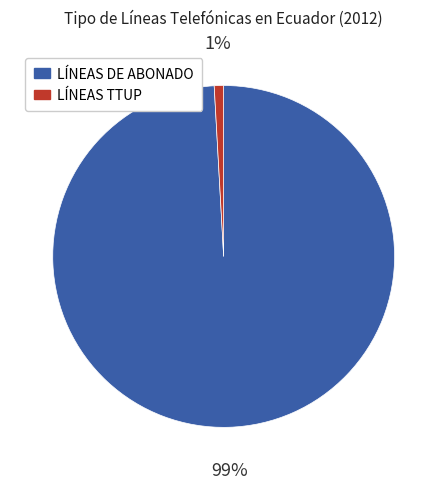

What percentage is the LÍNEAS TTUP slice, to the nearest percent?

1%